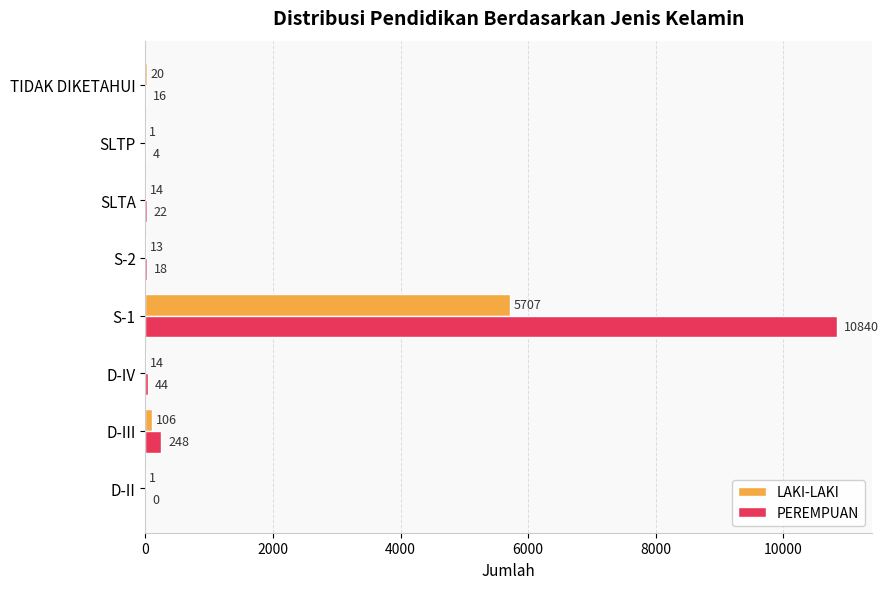

What is the total value across all series at TIDAK DIKETAHUI?

36